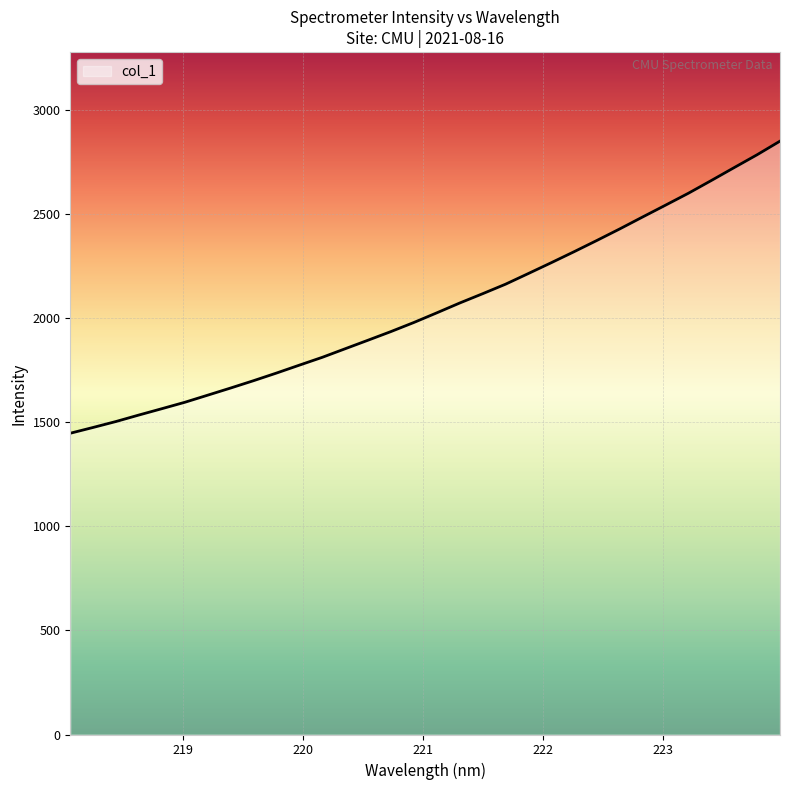

What is the difference between the maximum and minimum values?

1403.2